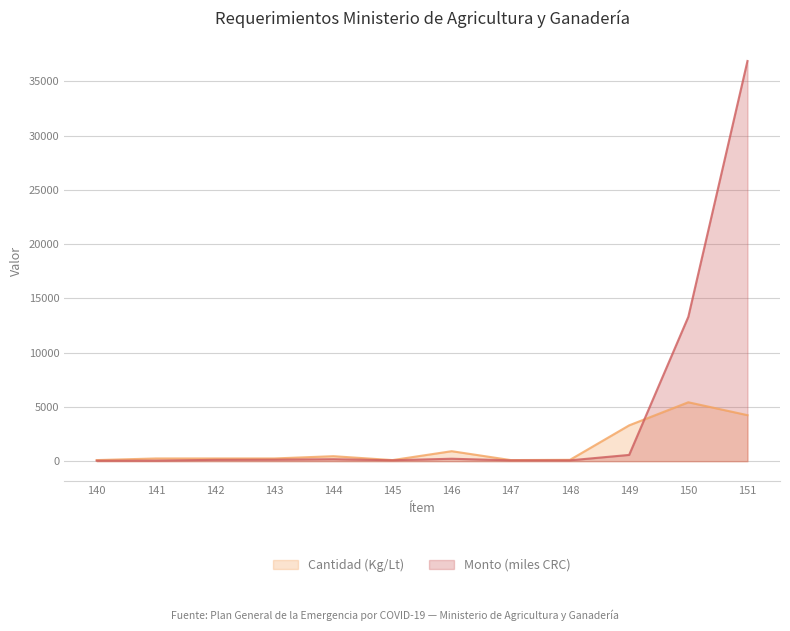

At which label does Cantidad reach its peak?

150